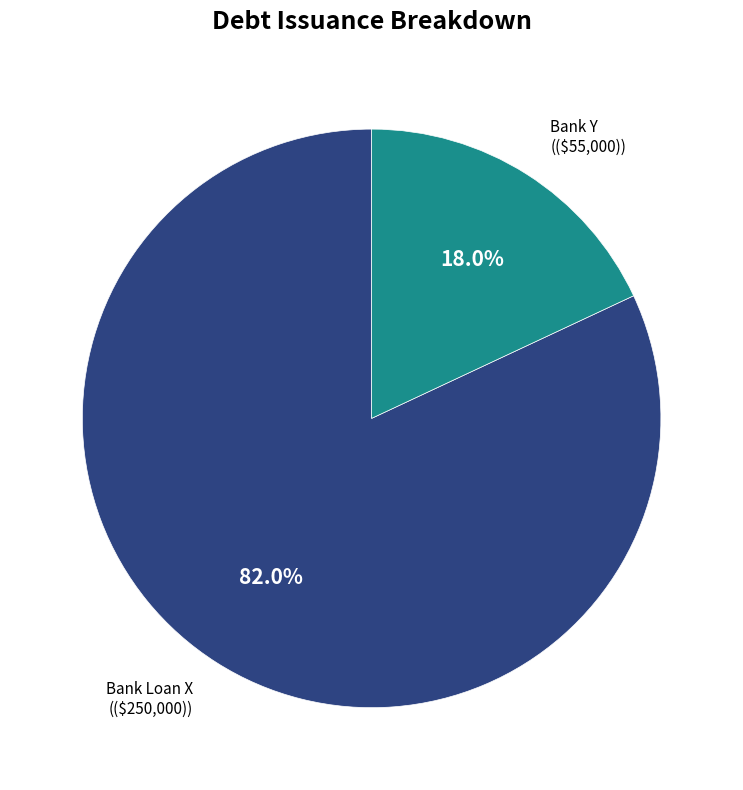

Is there any slice that represents more than half of the pie?

Yes